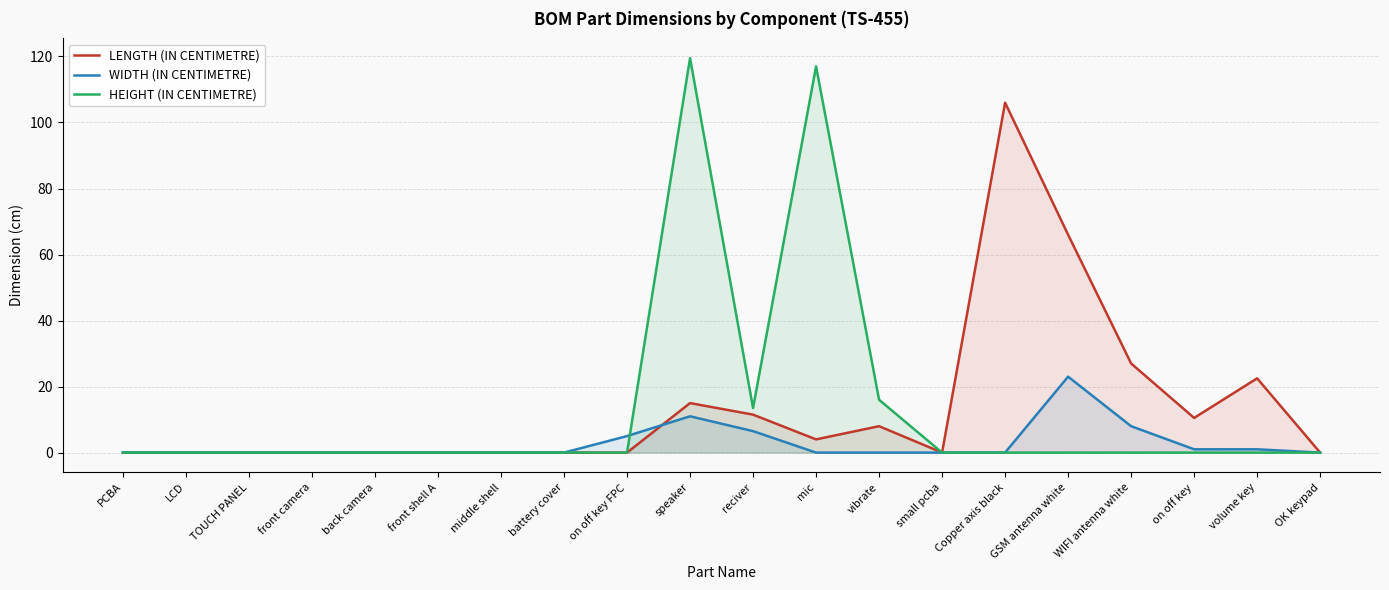

Which category has the lowest value in the LENGTH (IN CENTIMETRE) series?

PCBA